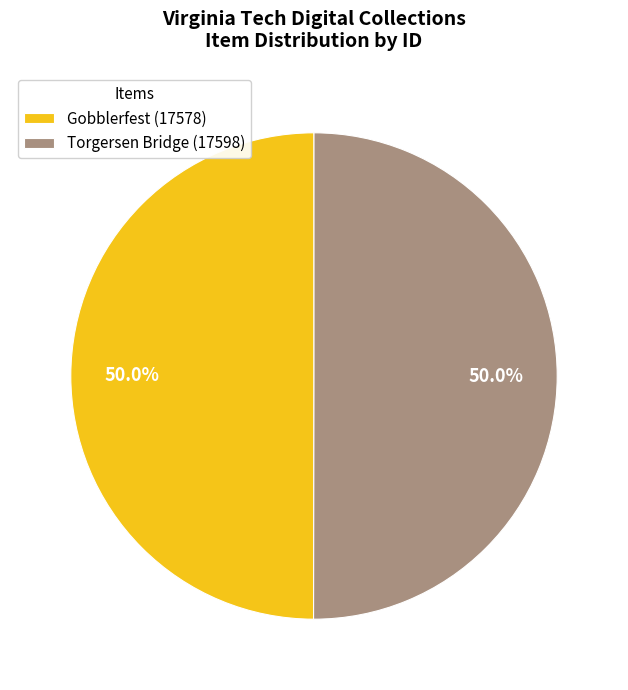

To the nearest percent, what percentage of the pie is Torgersen Bridge (17598)?

50%